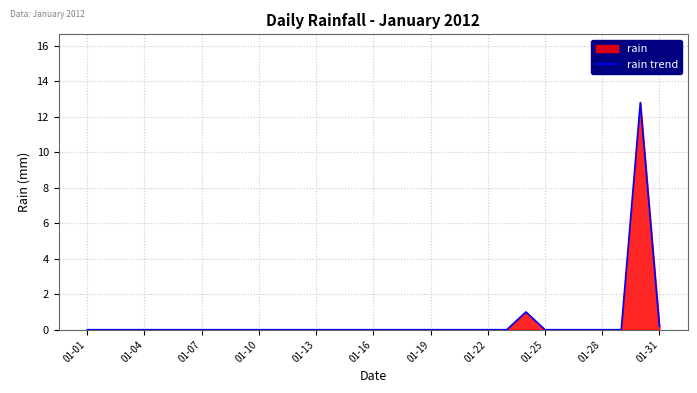

The chart shows a value of -6.4 at 01-25. True or false?

False